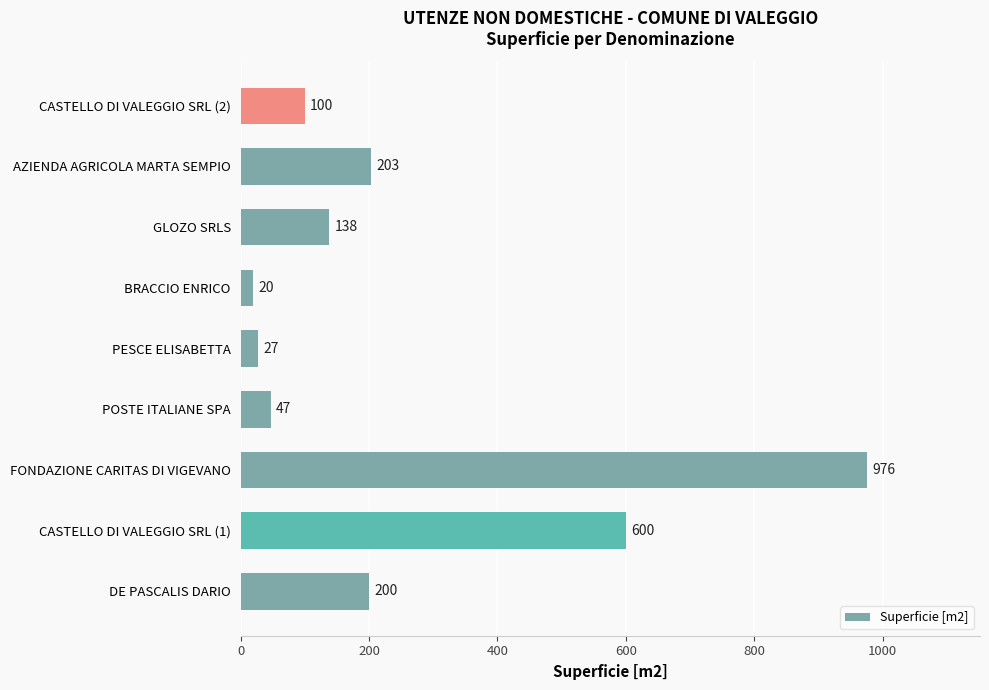

Rank the categories by value from lowest to highest.

BRACCIO ENRICO, PESCE ELISABETTA, POSTE ITALIANE SPA, CASTELLO DI VALEGGIO SRL (2), GLOZO SRLS, DE PASCALIS DARIO, AZIENDA AGRICOLA MARTA SEMPIO, CASTELLO DI VALEGGIO SRL (1), FONDAZIONE CARITAS DI VIGEVANO